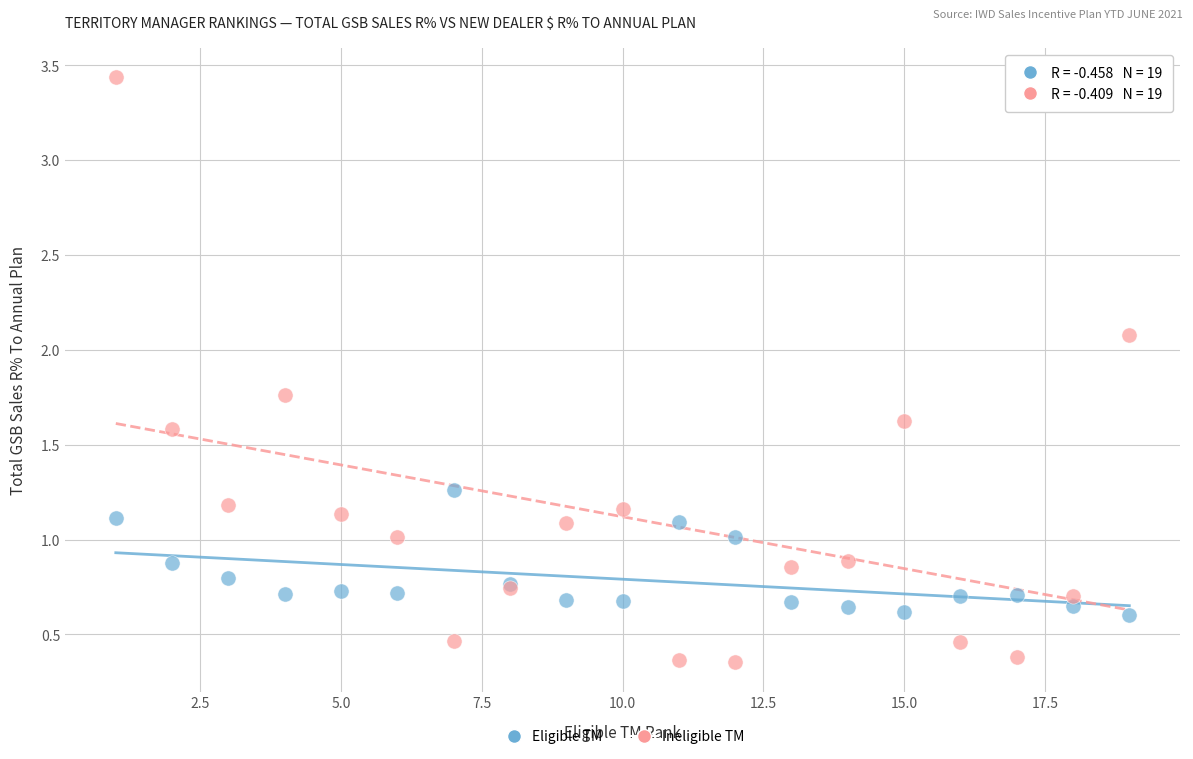

What is the X range (max minus min) for the scatter plot?

18.0